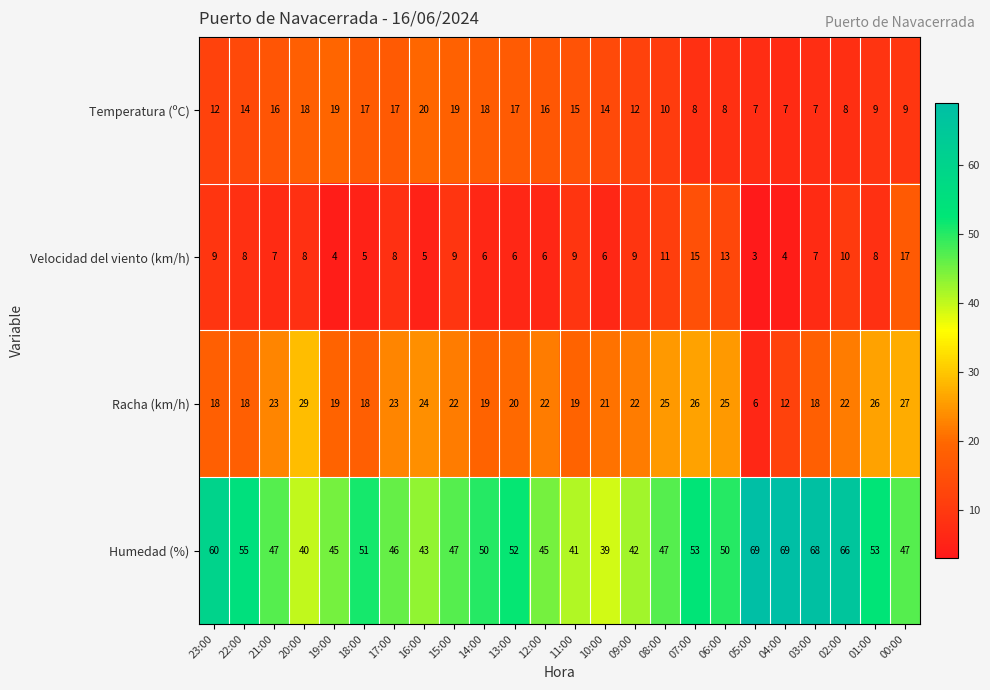

What is the average value of the Temperatura (ºC) series?

13